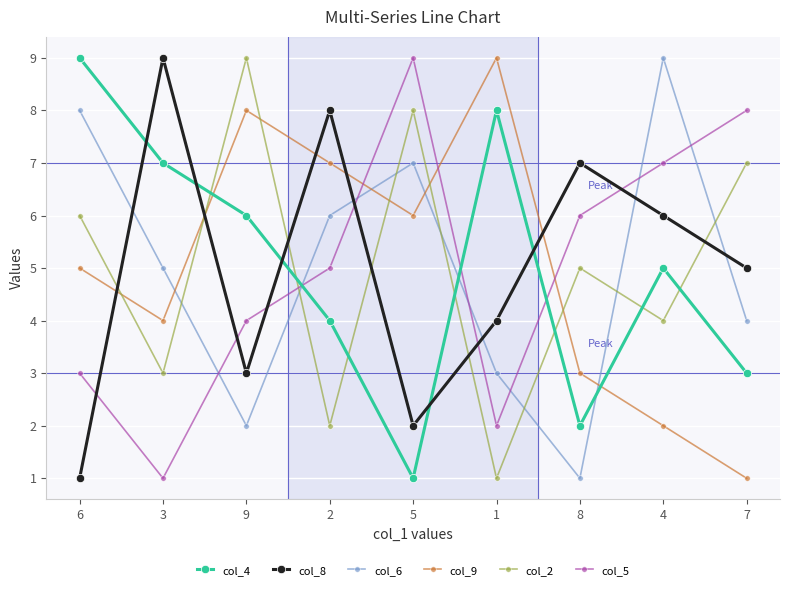

The col_8 series shows 3 at 8. True or false?

False